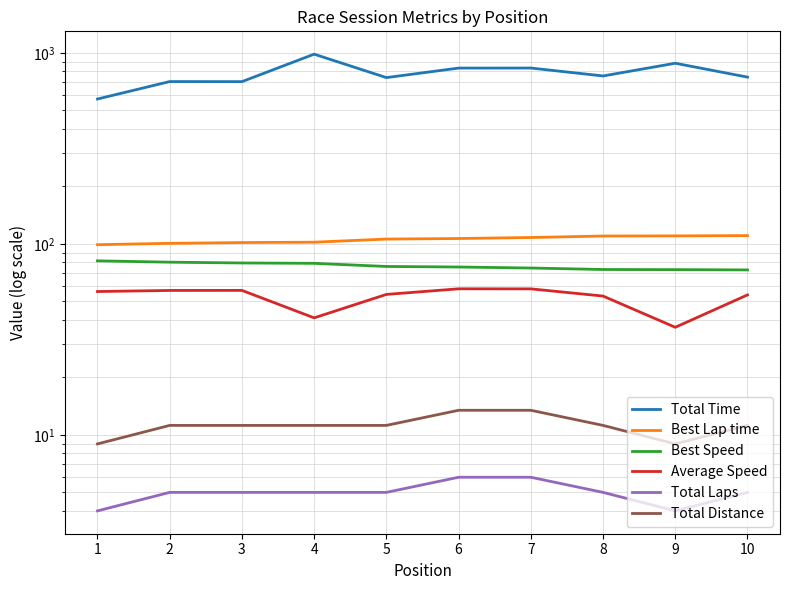

What is the lowest value of the Total Time series?

573.3